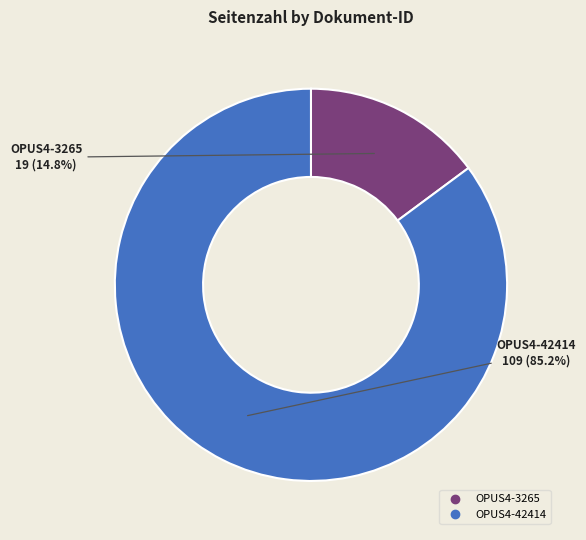

Which has a higher value, OPUS4-3265 or OPUS4-42414?

OPUS4-42414